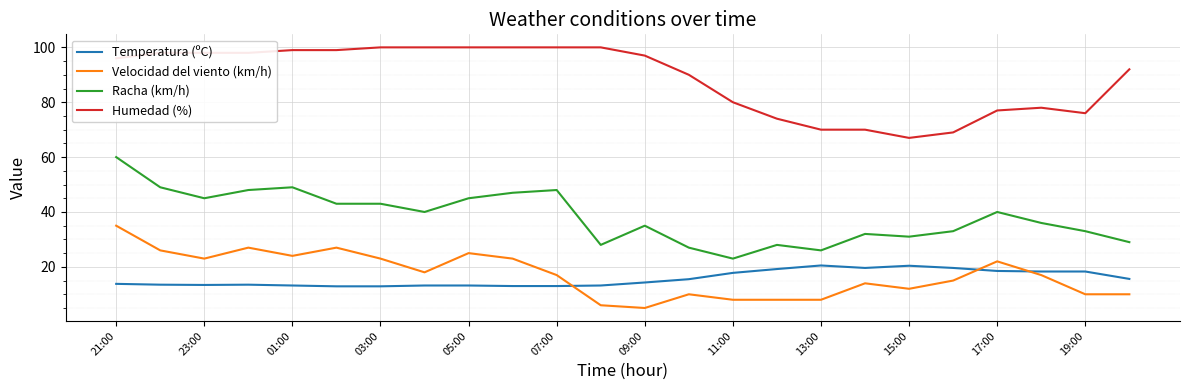

Rank the series by their maximum value, from highest to lowest.

Humedad (%), Racha (km/h), Velocidad del viento (km/h), Temperatura (ºC)